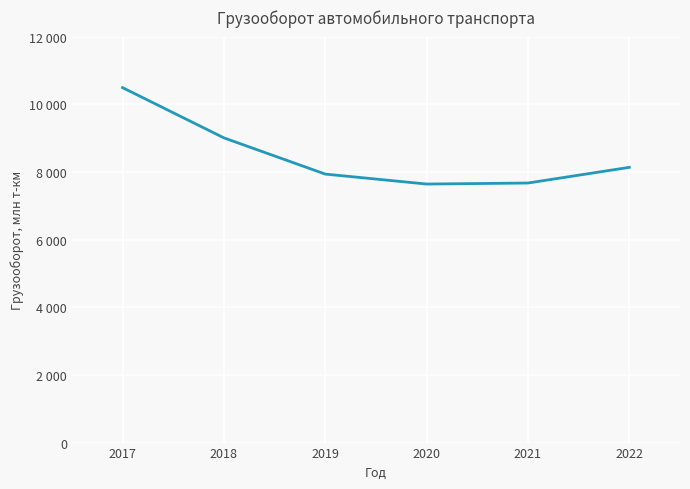

List the labels in order of value, smallest first.

2020, 2021, 2019, 2022, 2018, 2017